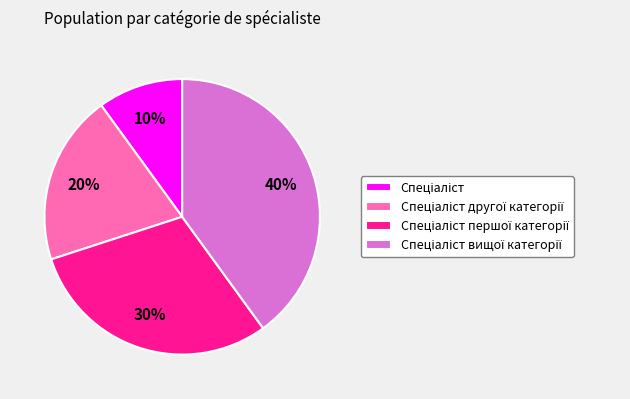

To the nearest percent, what is the average slice percentage?

25%